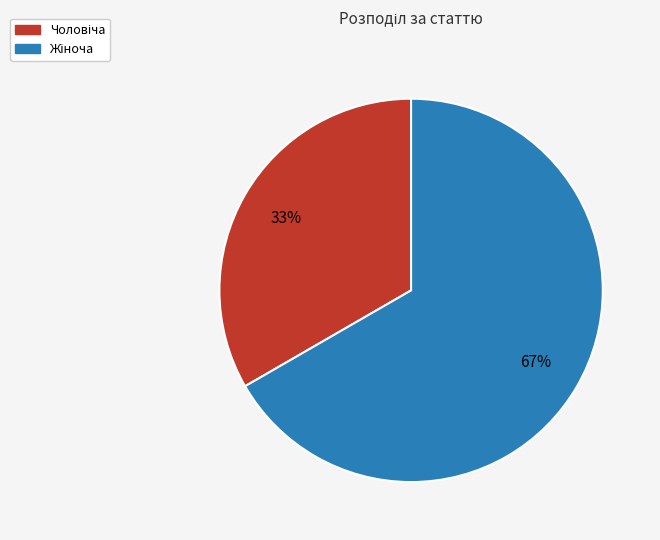

To the nearest percent, what is the average slice percentage?

50%